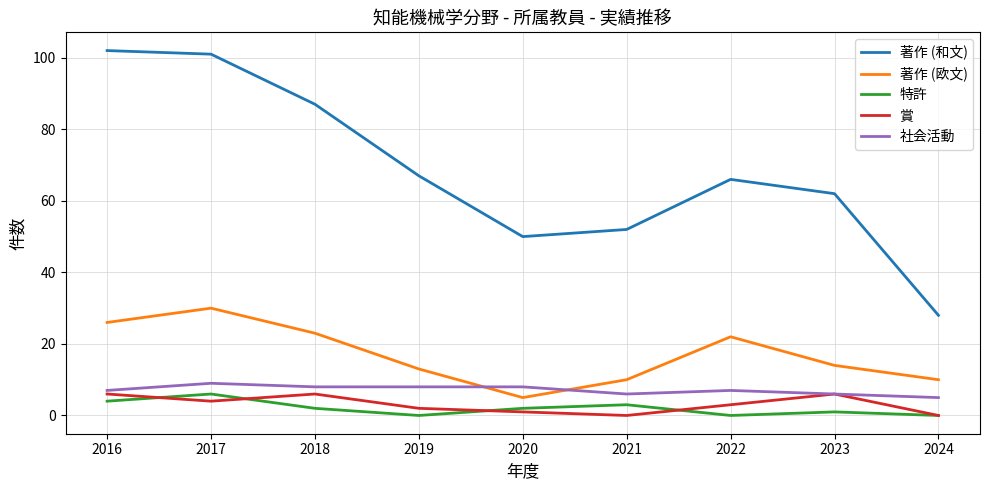

Reading left to right, what are all the values shown in this chart?

著作 (和文): 102	101	87	67	50	52	66	62	28
著作 (欧文): 26	30	23	13	5	10	22	14	10
特許: 4	6	2	0	2	3	0	1	0
賞: 6	4	6	2	1	0	3	6	0
社会活動: 7	9	8	8	8	6	7	6	5